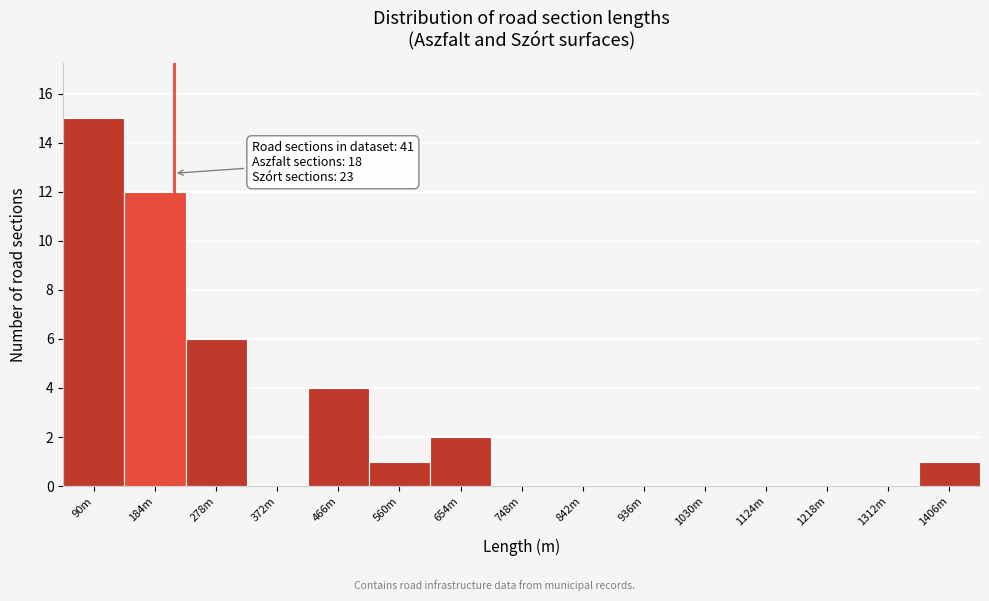

Reading left to right, transcribe all the data shown in this chart.

90m=15	184m=12	278m=6	372m=0	466m=4	560m=1	654m=2	748m=0	842m=0	936m=0	1030m=0	1124m=0	1218m=0	1312m=0	1406m=1